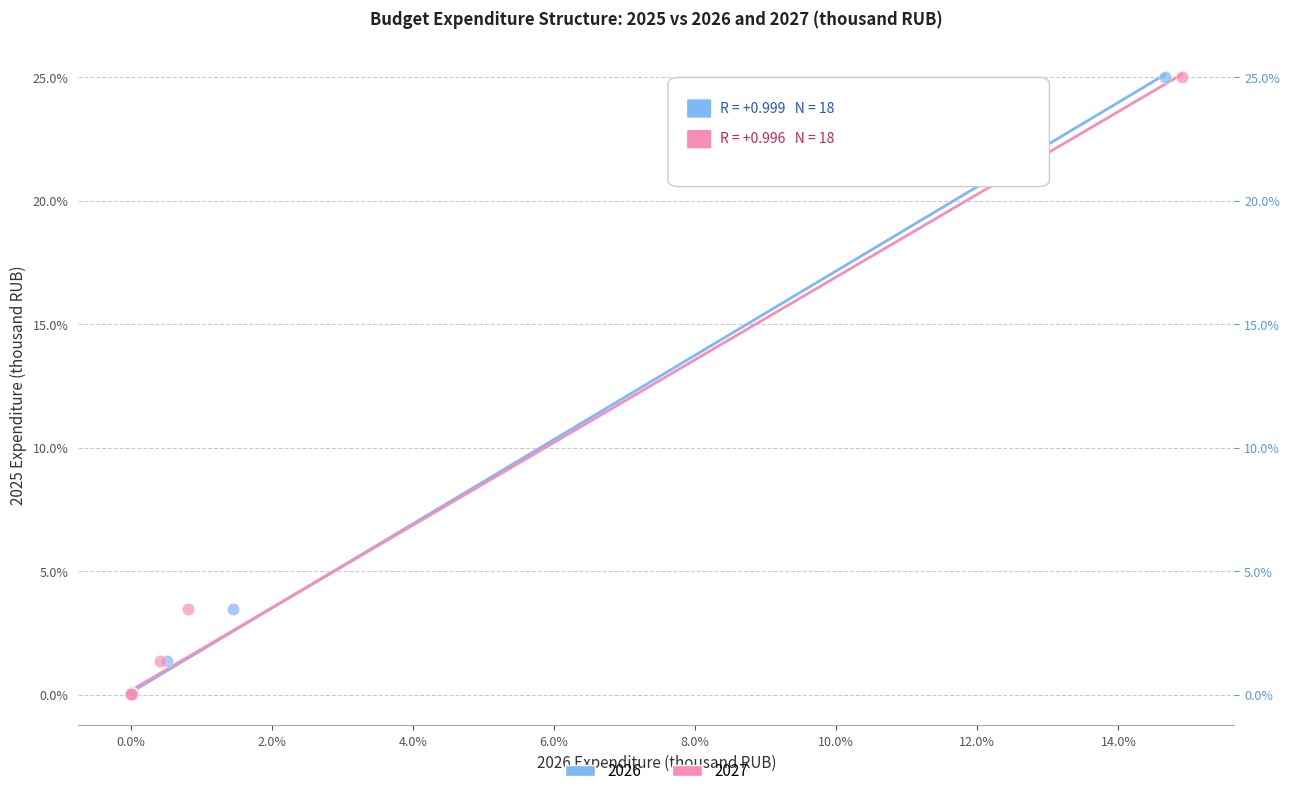

What are all the series names shown in the legend?

2026, 2027